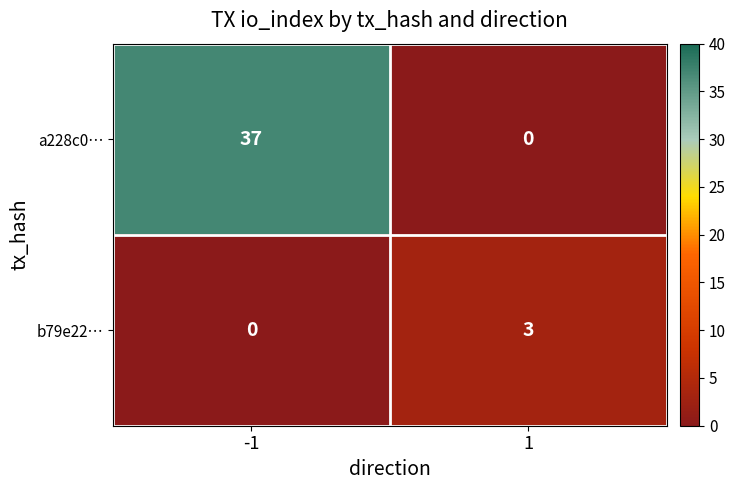

What is the sum of all b79e22… values?

3